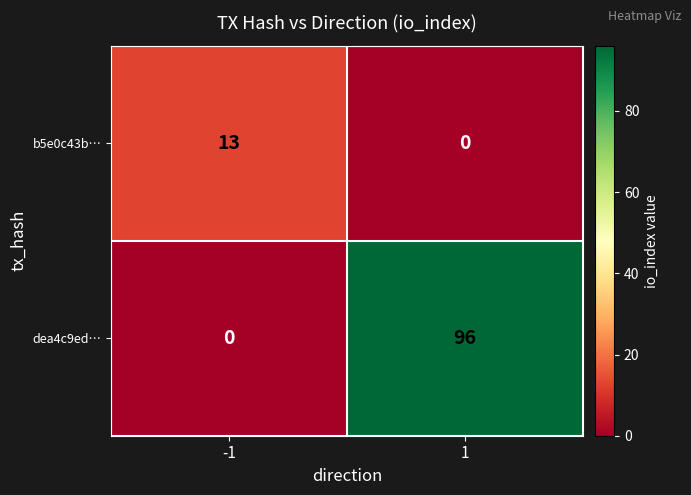

What is the greatest value displayed?

96